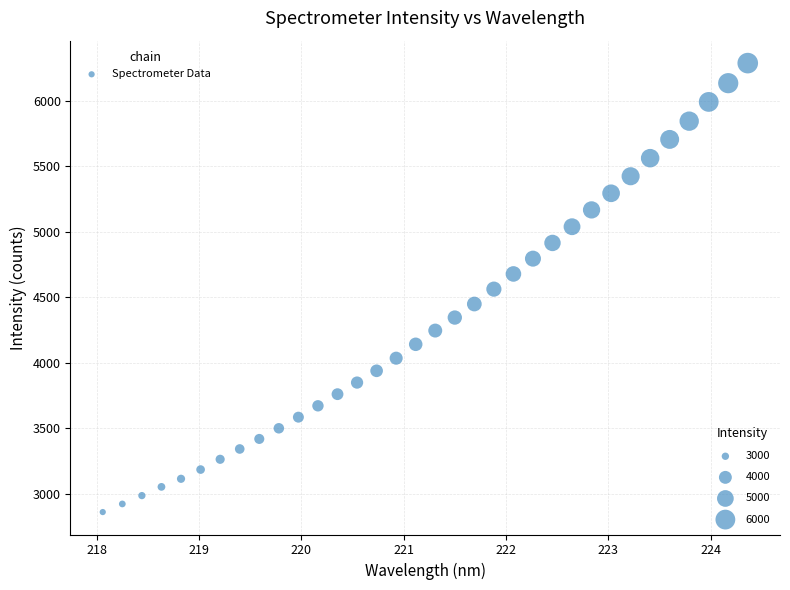

What is the range of X values (max minus min)?

6.3